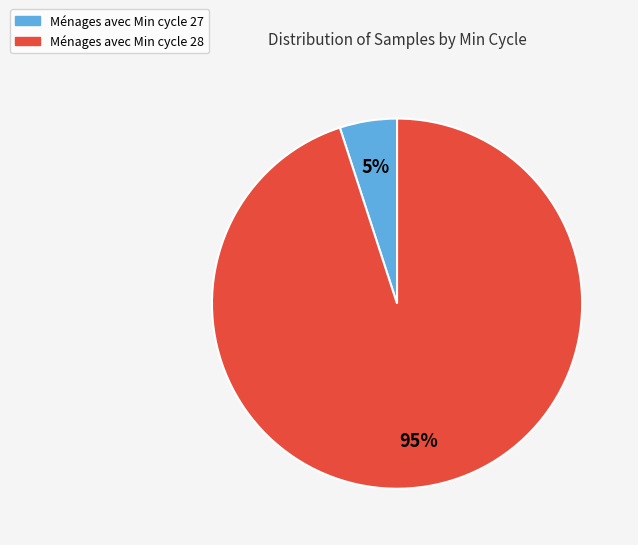

To the nearest percent, what is the average slice percentage?

50%